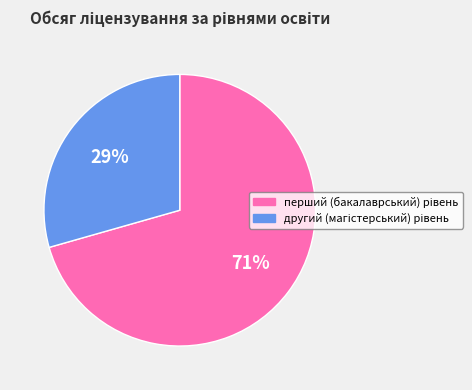

To the nearest percent, what is the average slice percentage?

50%